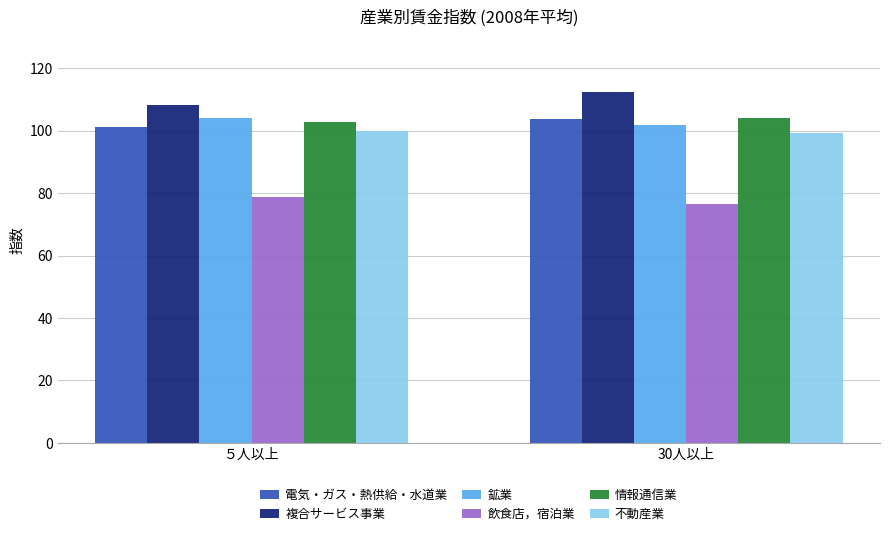

What is the maximum value shown in the chart?

112.4